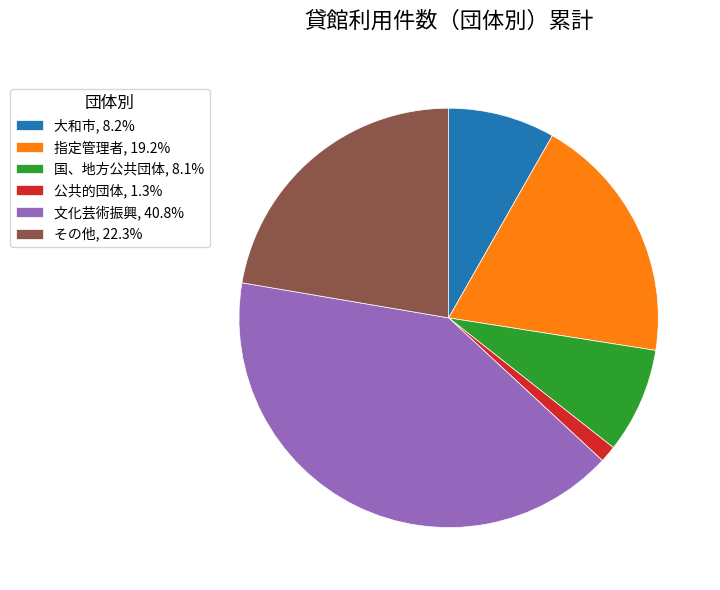

Combined, do その他, 22.3% and 大和市, 8.2% account for over 50%?

No